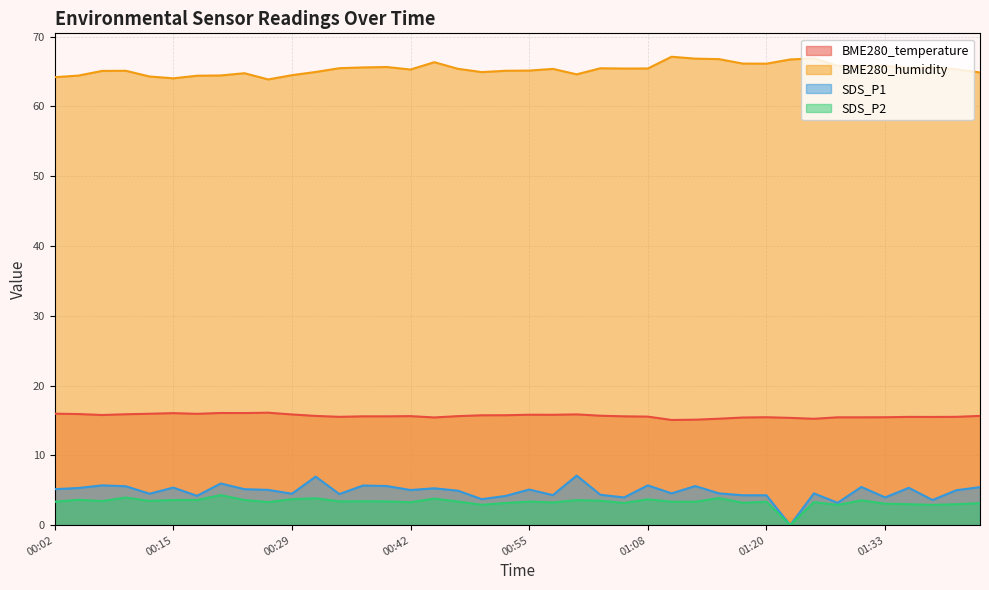

At which category is the sum across all series the highest?

00:31